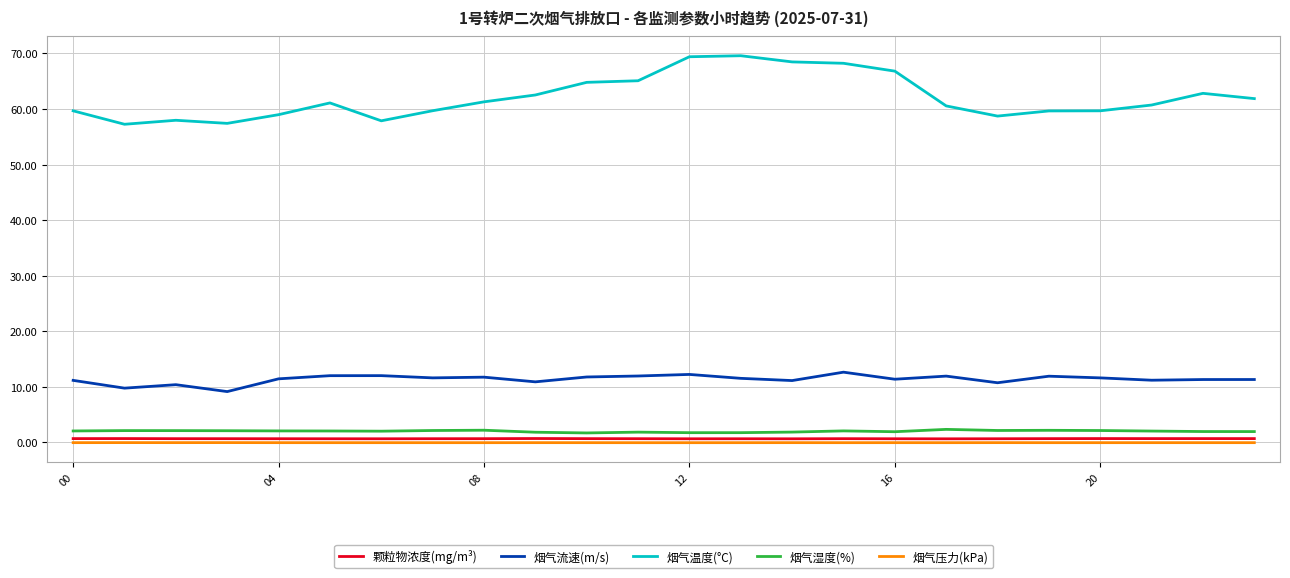

True or false: 烟气压力(kPa) and 烟气流速(m/s) cross at least once.

False